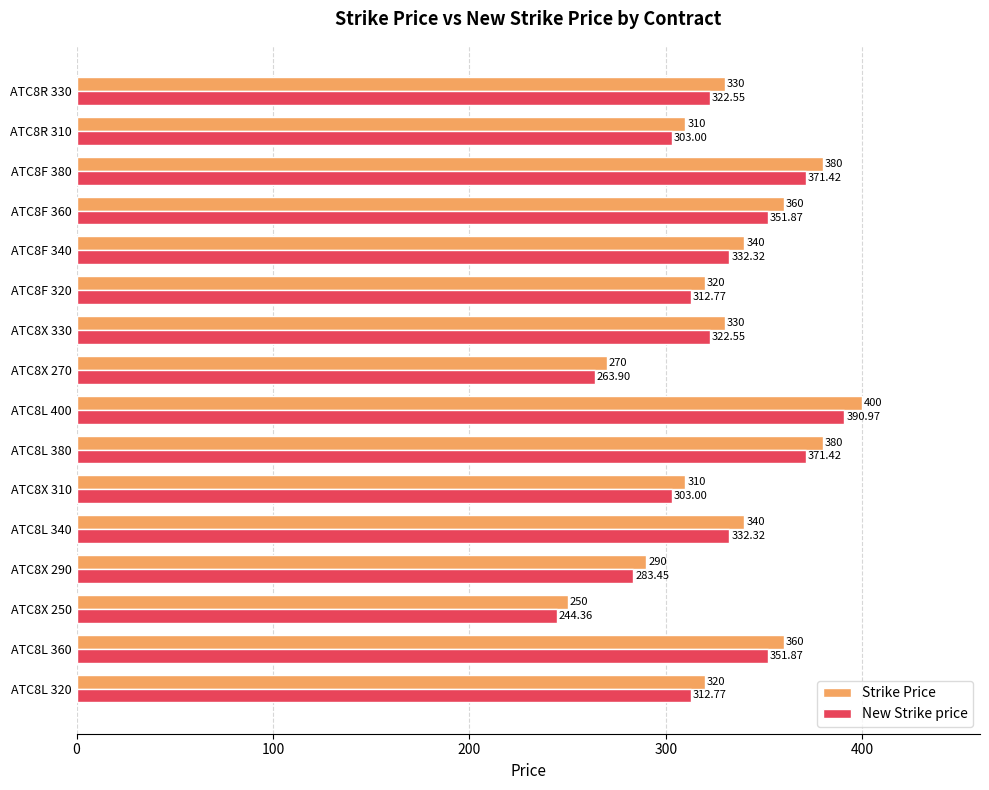

At which label does Strike Price reach its minimum?

ATC8X 250